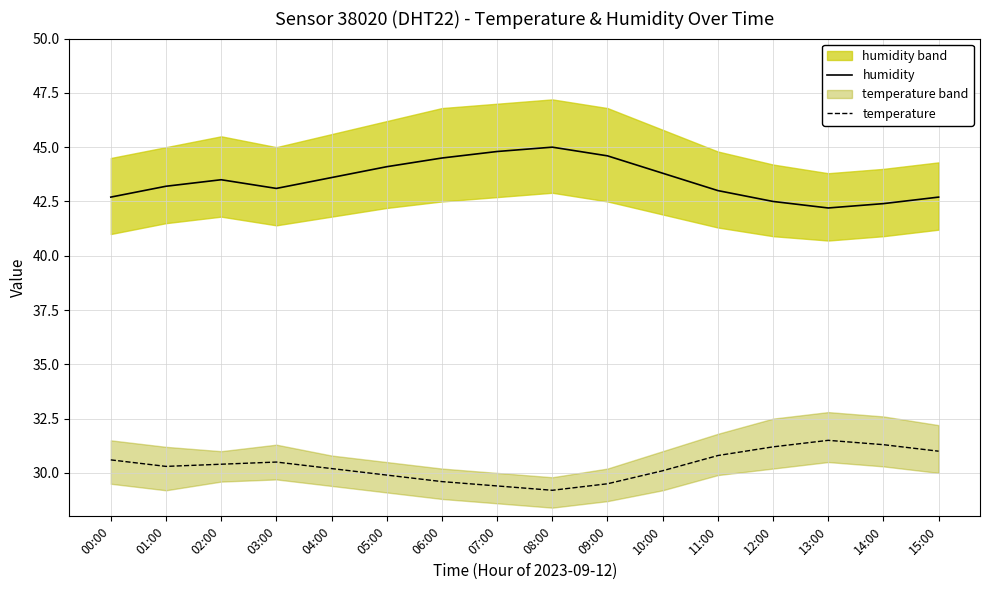

List the series in order of their peak value, lowest first.

temperature, humidity